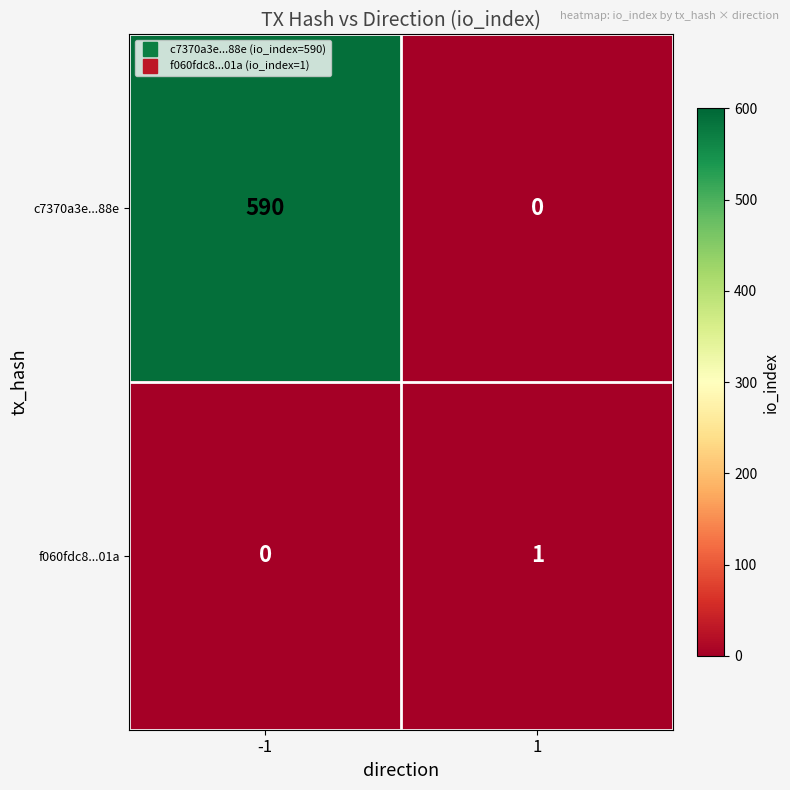

Rank the series at -1 from highest to lowest value.

c7370a3e...88e, f060fdc8...01a